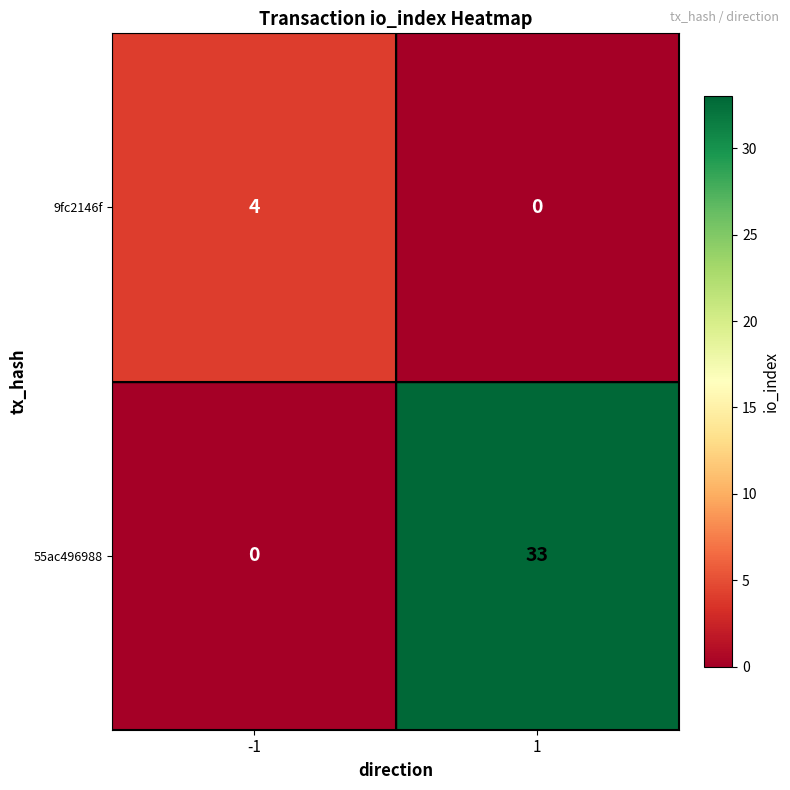

How many data points does each series have?

2